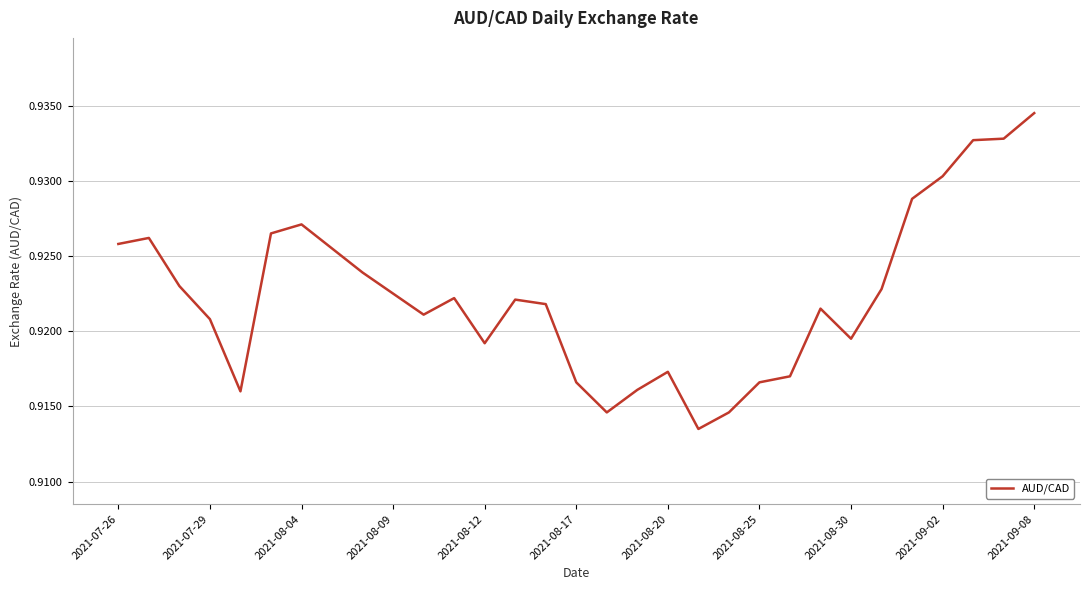

Is this an area chart (filled region under the line)?

No